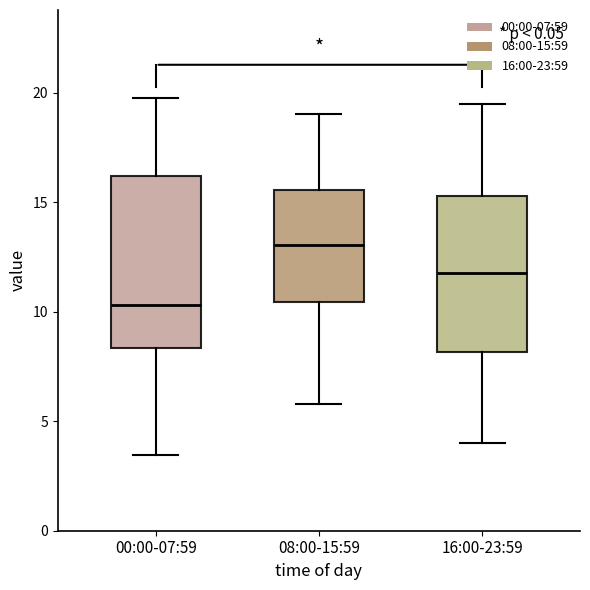

Reading left to right, read every box against the y-axis: the position of its median line, the range the box covers, and the ends of its whiskers. The values are not printed on the chart, so give them approximately, as read against the axis.

00:00-07:59: median 10.5, box 8.5 to 16.0, whiskers 3.5 to 20.0
08:00-15:59: median 13.0, box 10.5 to 15.5, whiskers 6.0 to 19.0
16:00-23:59: median 12.0, box 8.0 to 15.5, whiskers 4.0 to 19.5